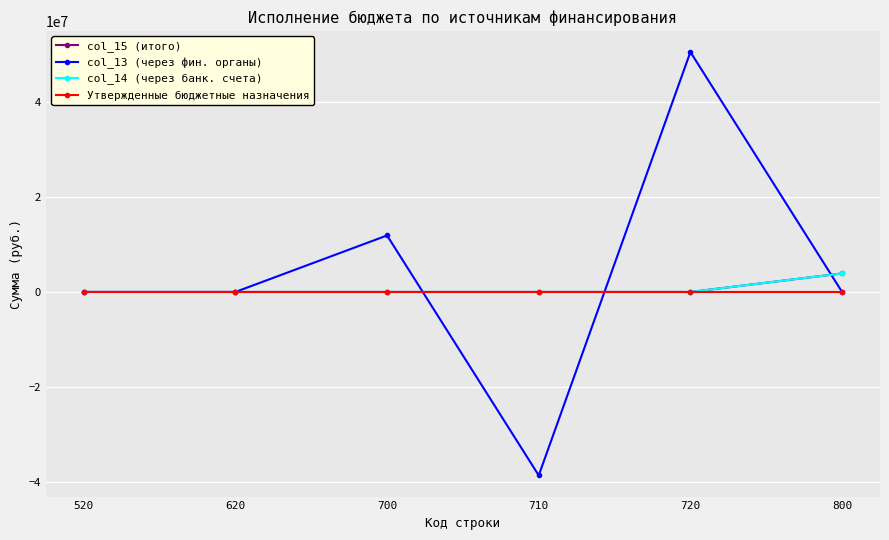

What is the total value across all series at 800?

7793010.1